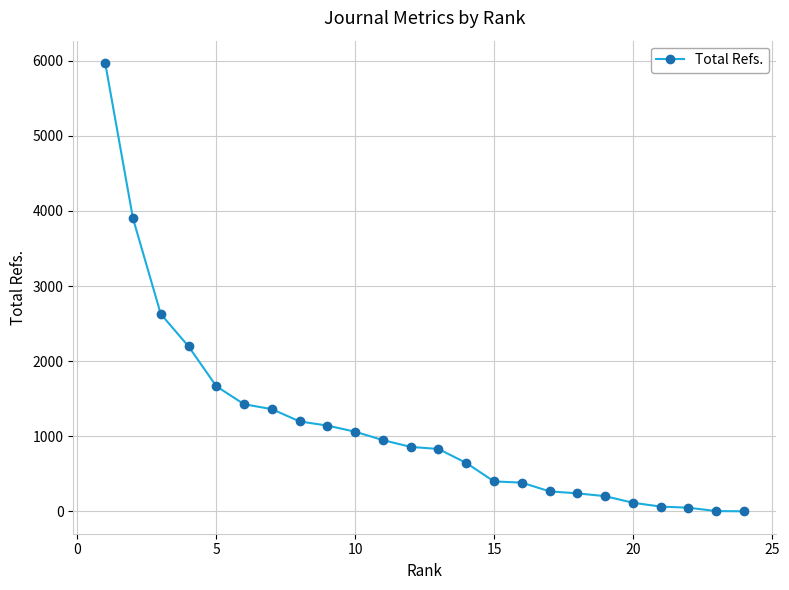

What is the maximum value shown in the chart?

5970